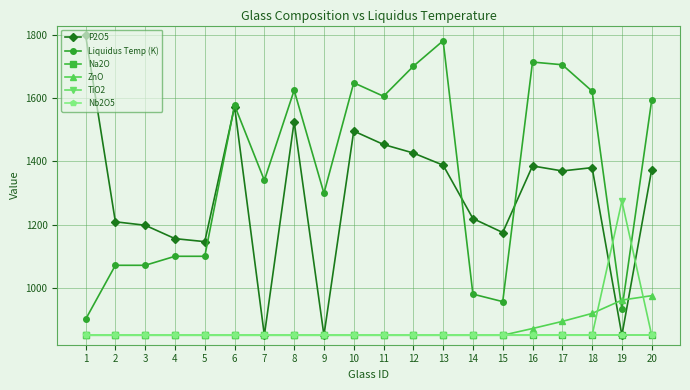

Reading left to right, transcribe all the data shown in this chart.

P2O5: 1=1800.0	2=1209.0	3=1198.1	4=1155.7	5=1146.2	6=1573.5	7=850.0	8=1526.1	9=850.0	10=1496.2	11=1453.6	12=1426.6	13=1388.2	14=1219.3	15=1175.1	16=1385.8	17=1369.9	18=1380.4	19=850.0	20=1374.0
Liquidus Temp (K): 1=900.3	2=1071.3	3=1071.3	4=1099.8	5=1099.8	6=1577.7	7=1340.2	8=1625.2	9=1299.3	10=1648.9	11=1606.2	12=1701.2	13=1781.9	14=980.1	15=956.4	16=1714.5	17=1705.9	18=1622.3	19=931.7	20=1593.8
Na2O: 1=850.0	2=850.0	3=850.0	4=850.0	5=850.0	6=850.0	7=850.0	8=850.0	9=850.0	10=850.0	11=850.0	12=850.0	13=850.0	14=850.0	15=850.0	16=850.0	17=850.0	18=850.0	19=850.0	20=850.0
ZnO: 1=850.0	2=850.0	3=850.0	4=850.0	5=850.0	6=850.0	7=850.0	8=850.0	9=850.0	10=850.0	11=850.0	12=850.0	13=850.0	14=850.0	15=850.0	16=871.3	17=893.8	18=919.1	19=961.2	20=975.2
TiO2: 1=850.0	2=850.0	3=850.0	4=850.0	5=850.0	6=850.0	7=850.0	8=850.0	9=850.0	10=850.0	11=850.0	12=850.0	13=850.0	14=850.0	15=850.0	16=850.0	17=850.0	18=850.0	19=1274.5	20=850.0
Nb2O5: 1=850.0	2=850.0	3=850.0	4=850.0	5=850.0	6=850.0	7=850.0	8=850.0	9=850.0	10=850.0	11=850.0	12=850.0	13=850.0	14=850.0	15=850.0	16=850.0	17=850.0	18=850.0	19=850.0	20=850.0